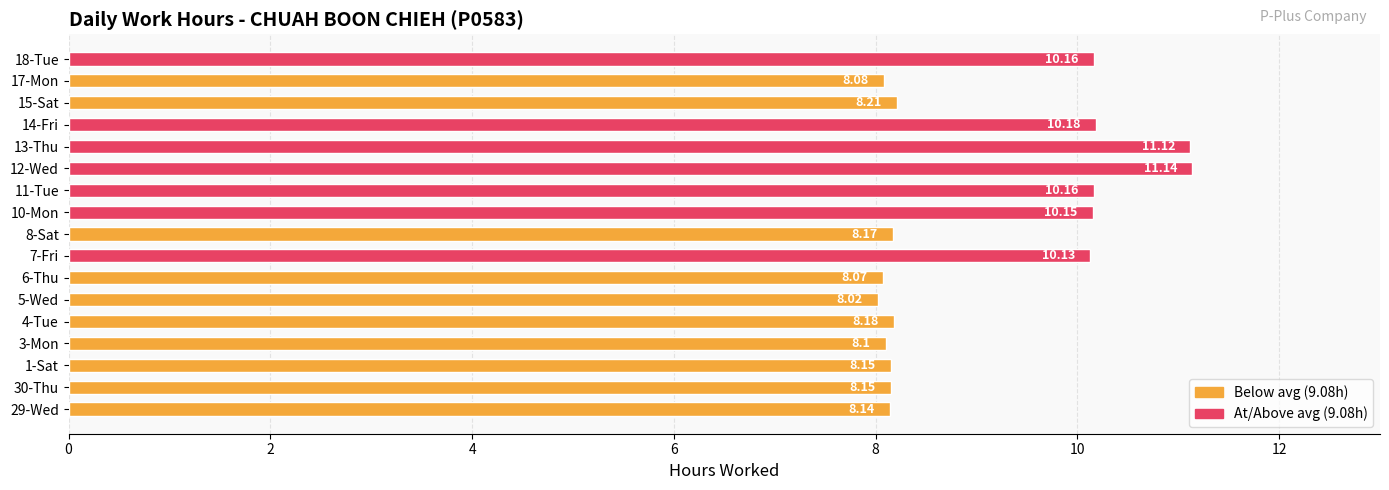

Between 7-Fri and 3-Mon, which is larger?

7-Fri